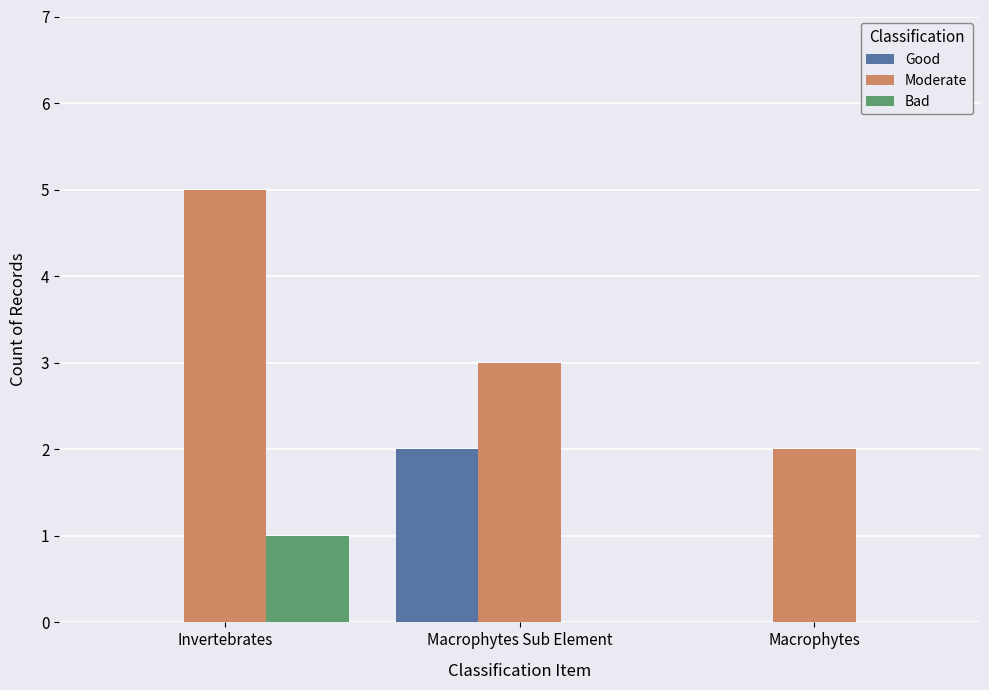

What is the sum of the Moderate values at Macrophytes Sub Element and Invertebrates?

8